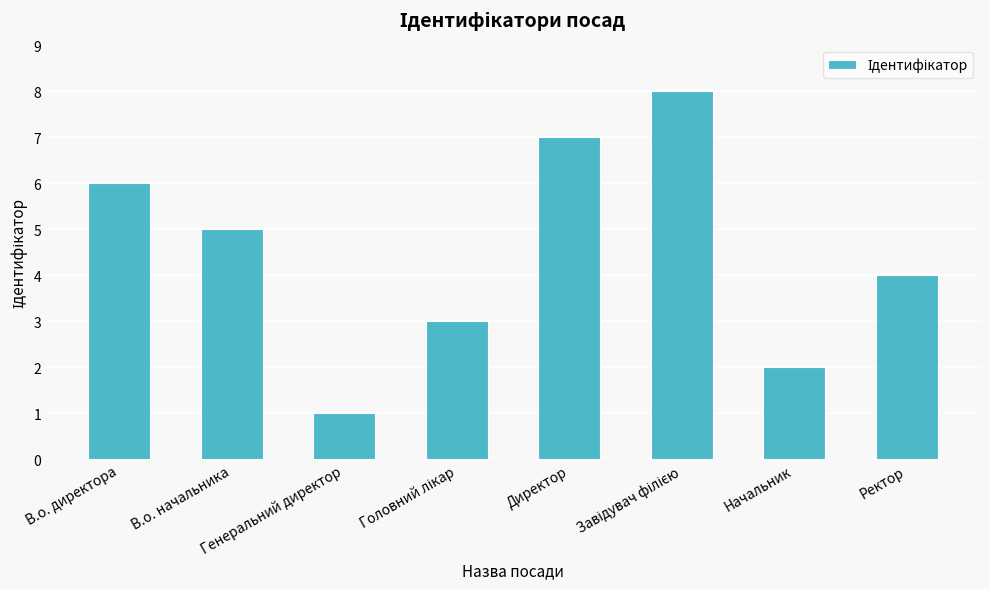

How many data points does each series have?

8